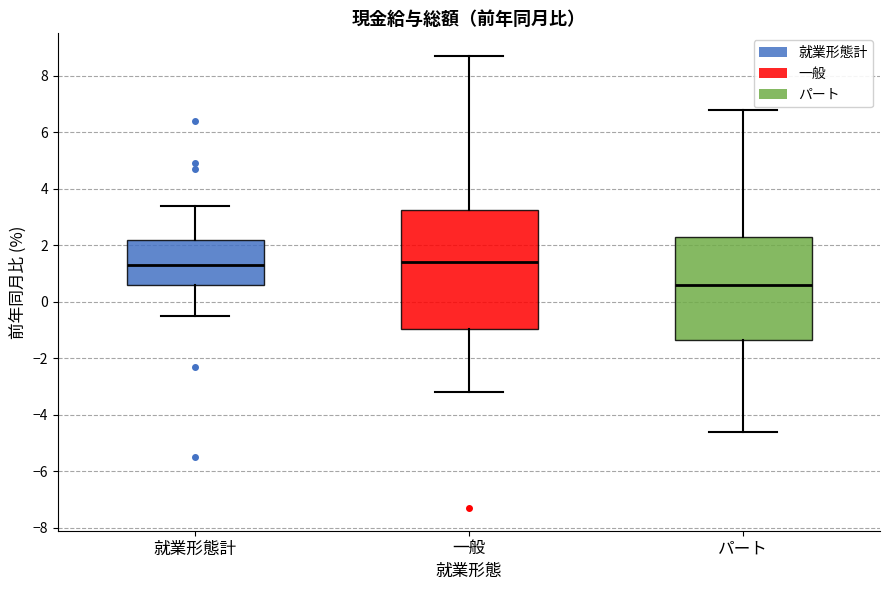

Reading left to right, read every box against the y-axis: the position of its median line, the range the box covers, and the ends of its whiskers. The values are not printed on the chart, so give them approximately, as read against the axis.

就業形態計: median 1.4, box 0.6 to 2.2, whiskers -0.4 to 3.4
一般: median 1.4, box -1.0 to 3.2, whiskers -3.2 to 8.8
パート: median 0.6, box -1.4 to 2.4, whiskers -4.6 to 6.8